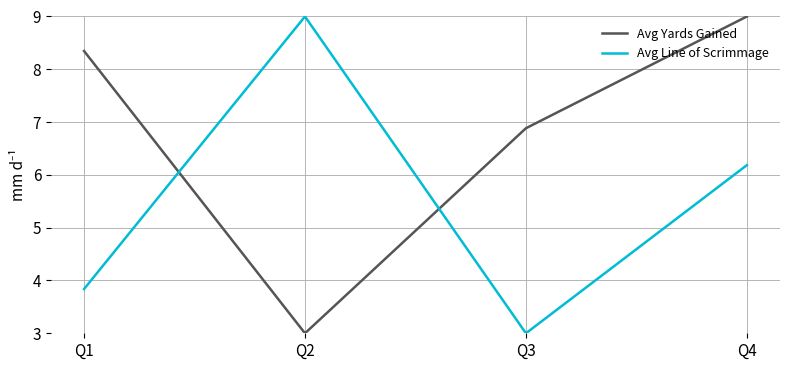

How many intersections are there between Avg Yards Gained and Avg Line of Scrimmage?

2